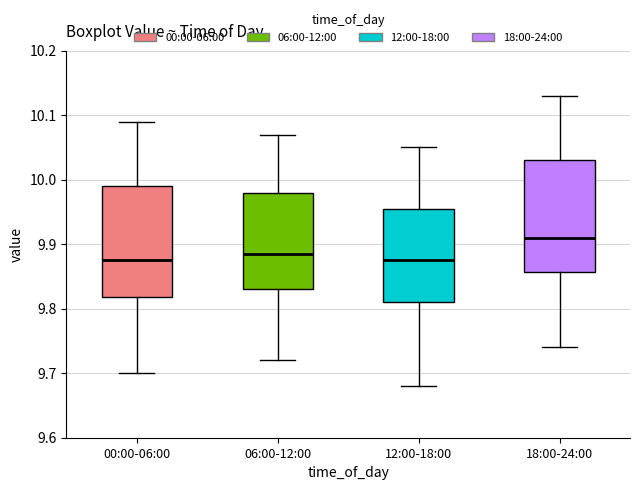

Which box's median line is the highest?

18:00-24:00